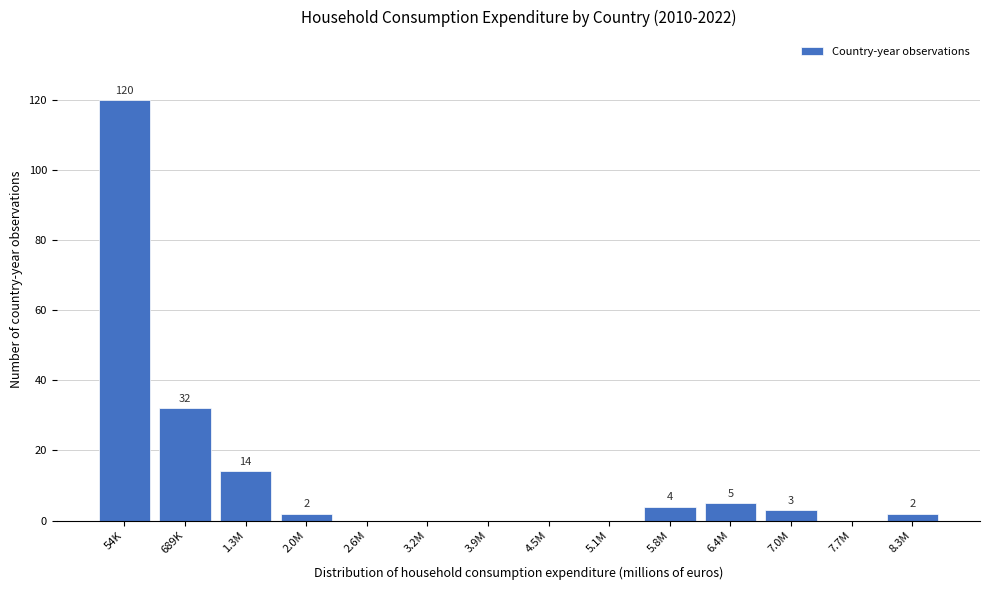

Reading left to right, what are all the values shown in this chart?

54K=120	689K=32	1.3M=14	2.0M=2	2.6M=0	3.2M=0	3.9M=0	4.5M=0	5.1M=0	5.8M=4	6.4M=5	7.0M=3	7.7M=0	8.3M=2